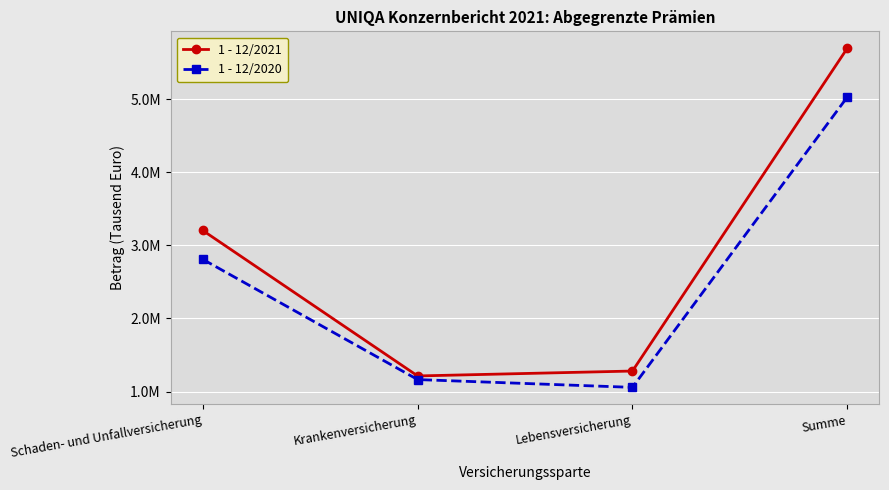

List the labels in order of 1 - 12/2021 value, largest first.

Summe, Schaden- und Unfallversicherung, Lebensversicherung, Krankenversicherung